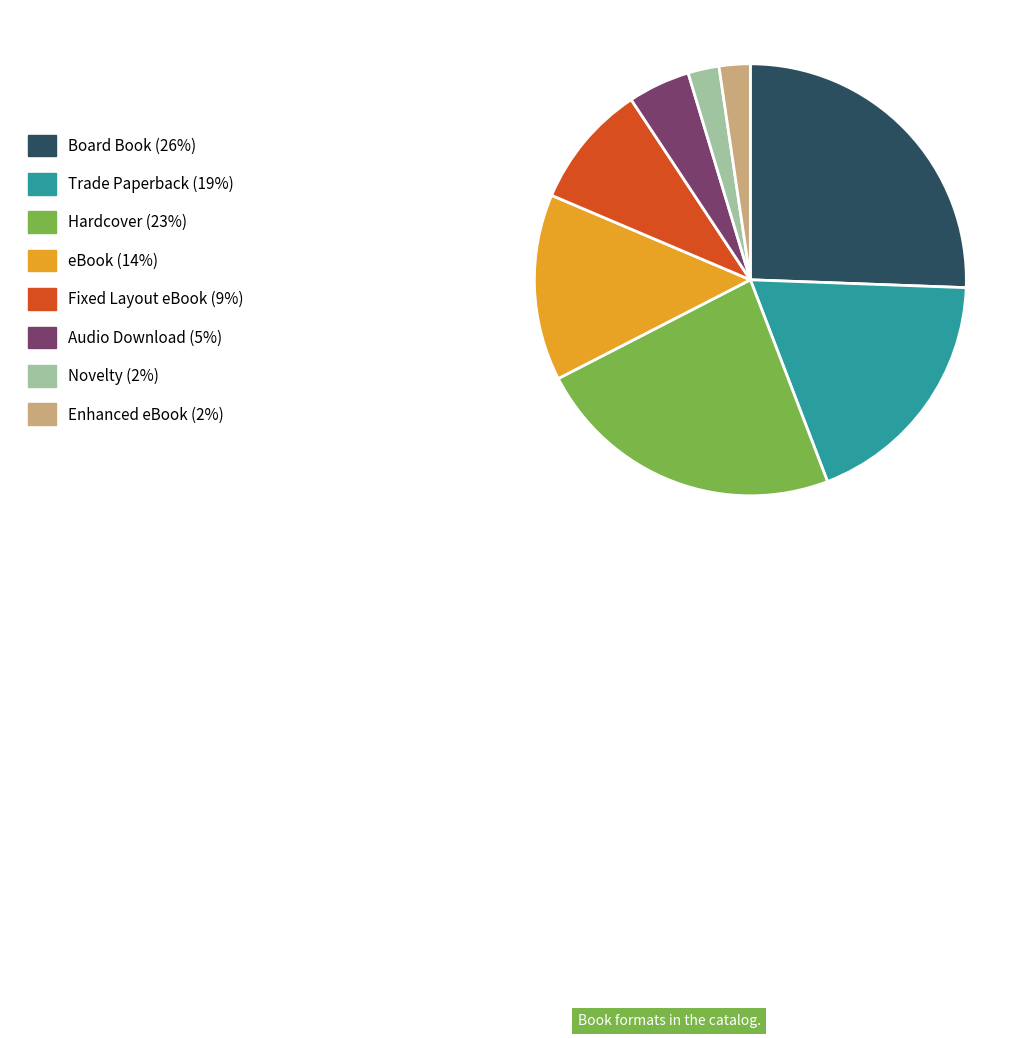

Is the sum of Audio Download (5%) and Trade Paperback (19%) greater than half?

No